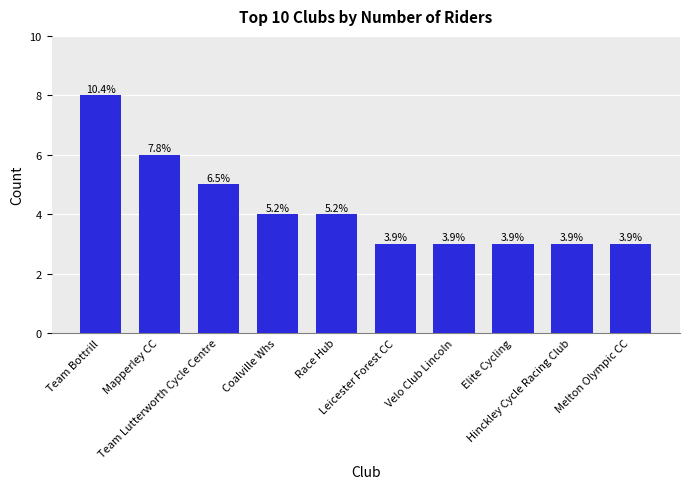

Does the chart contain stacked bars?

No